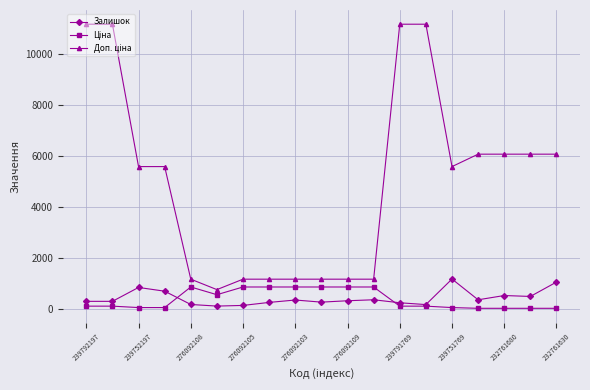

What is the value of the Залишок point at the 15th from the left?

1175.0